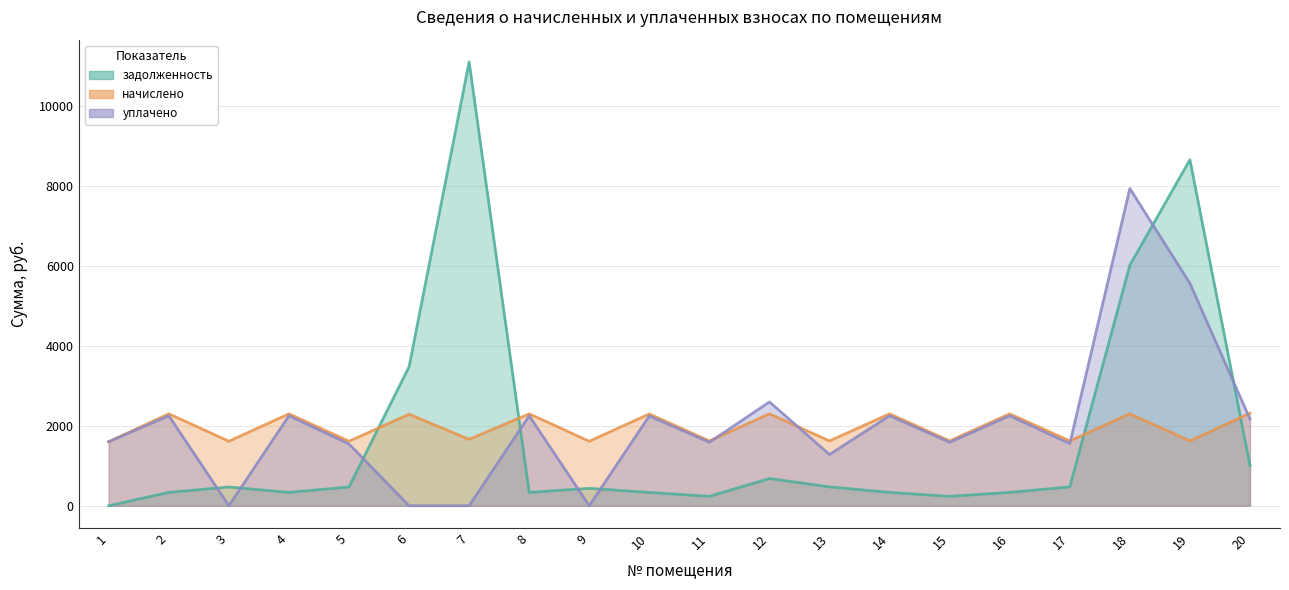

Does the chart display data point markers on the line(s)?

No